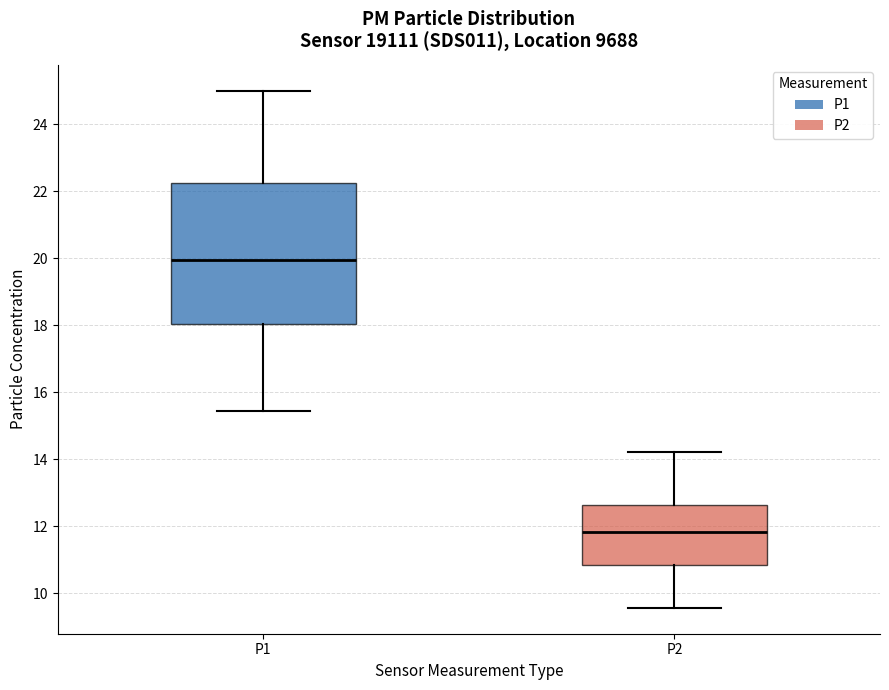

Reading left to right, read every box against the y-axis: the position of its median line, the range the box covers, and the ends of its whiskers. The values are not printed on the chart, so give them approximately, as read against the axis.

P1: median 20.0, box 18.0 to 22.2, whiskers 15.4 to 25.0
P2: median 11.8, box 10.8 to 12.6, whiskers 9.6 to 14.2